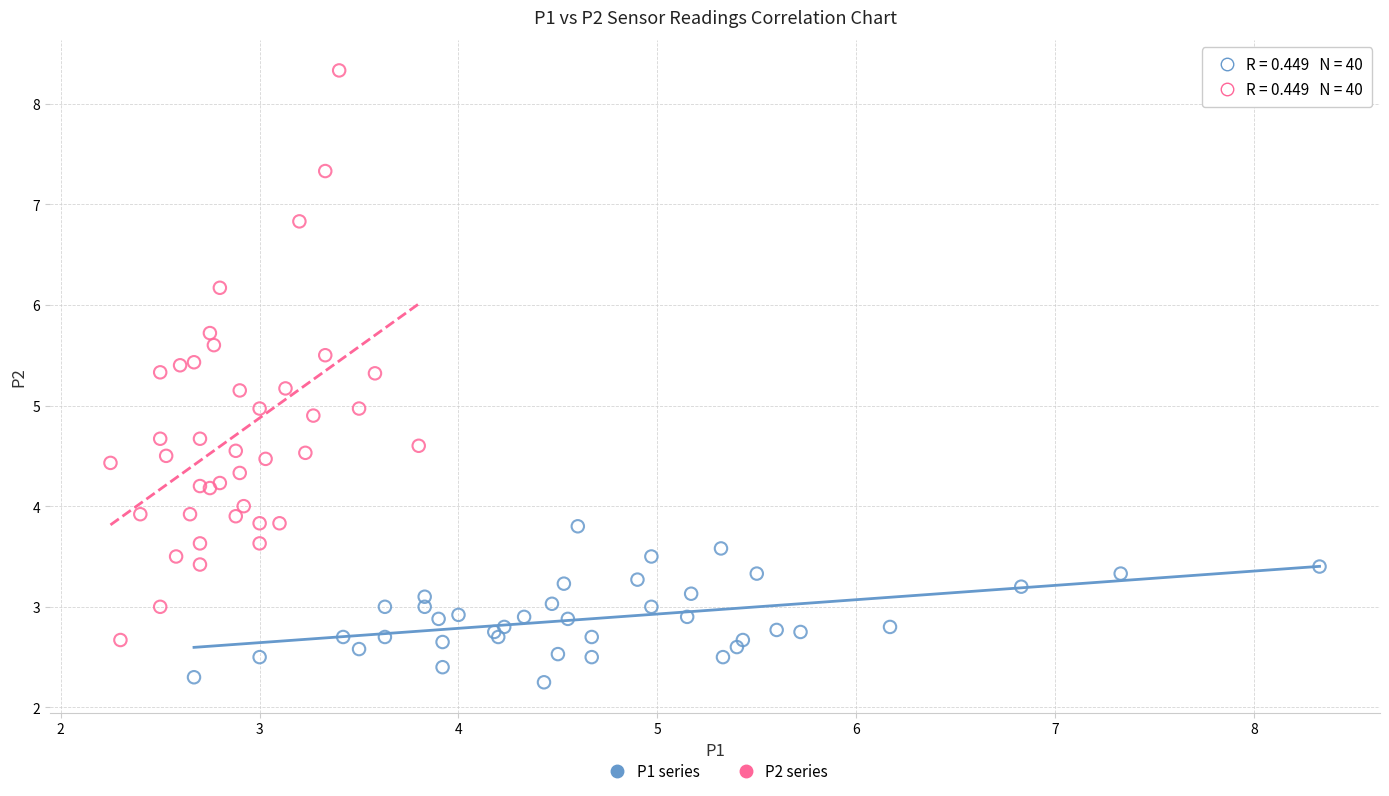

What are all the series names shown in the legend?

P1 series, P2 series